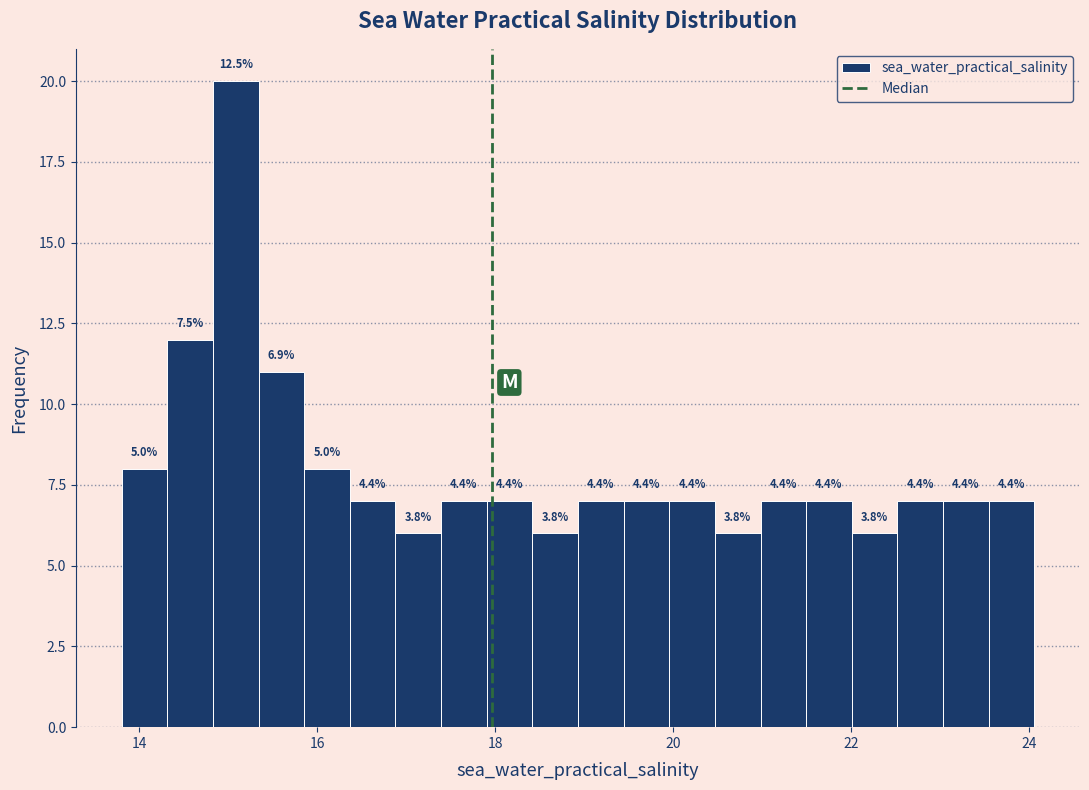

Around what value on the x-axis is the tallest bar? Give the approximate position of its centre, as read against the axis.

15.0